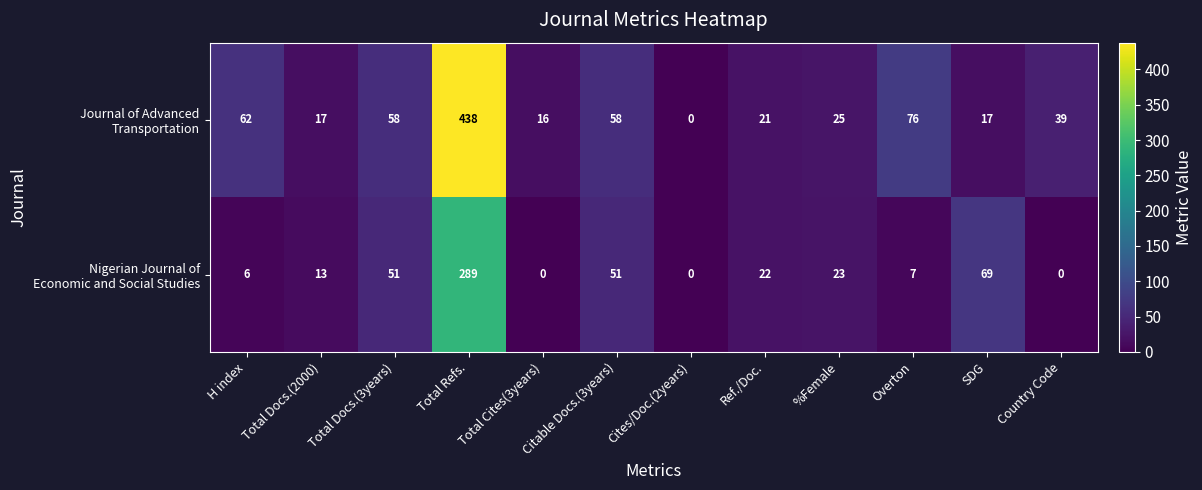

At which category is the sum across all series the highest?

Total Refs.